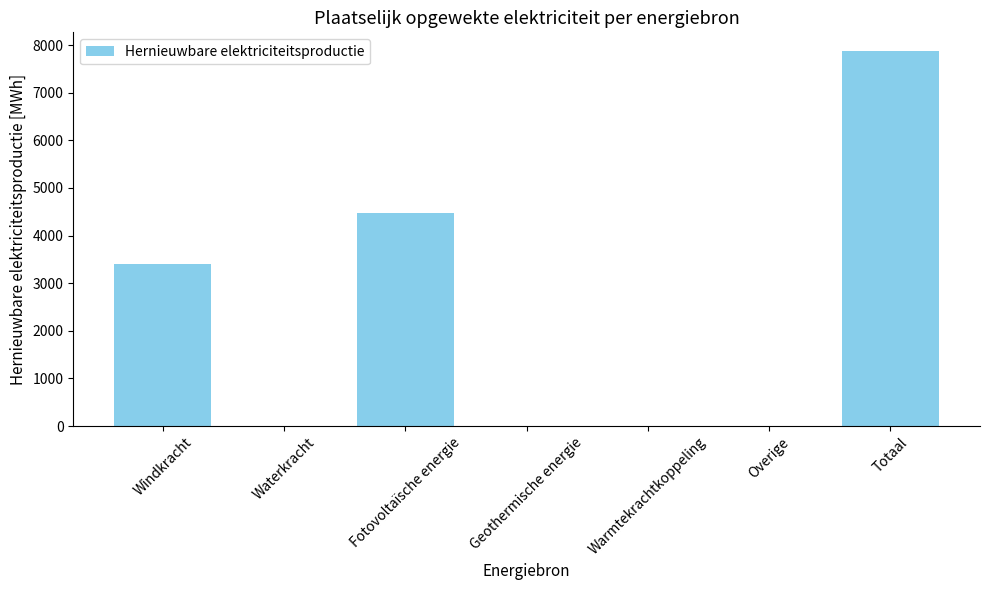

What value does the data have at Totaal?

7876.0